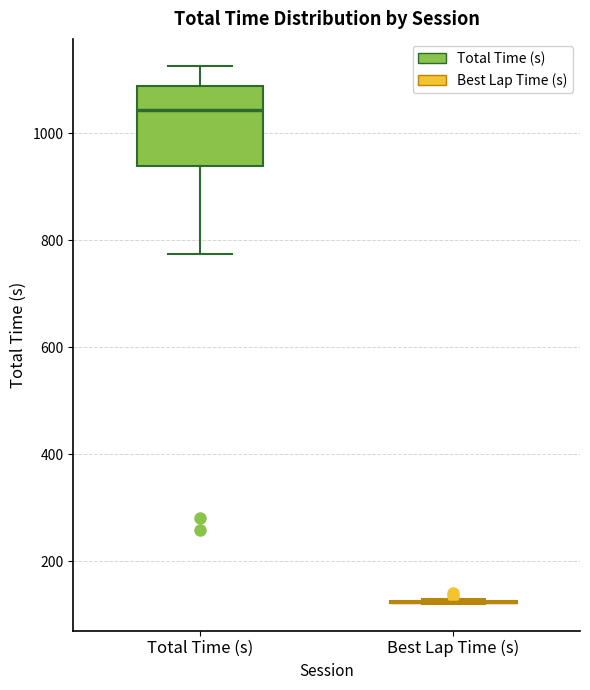

Reading left to right, read every box against the y-axis: the position of its median line, the range the box covers, and the ends of its whiskers. The values are not printed on the chart, so give them approximately, as read against the axis.

Total Time (s): median 1040, box 940 to 1080, whiskers 780 to 1120
Best Lap Time (s): box collapsed to a line at 120, whiskers 120 to 140